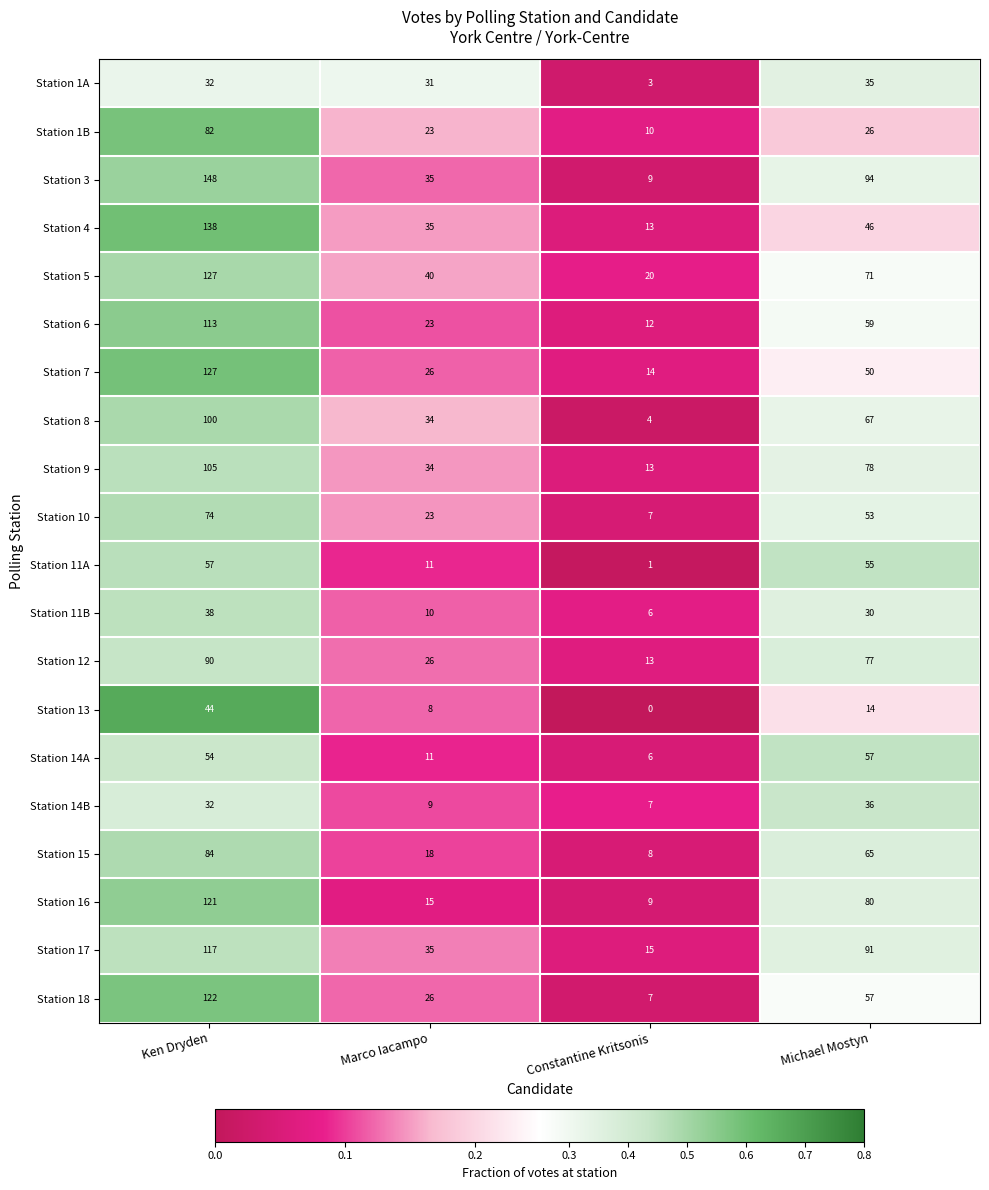

Which series has the largest total across all categories?

Station 3